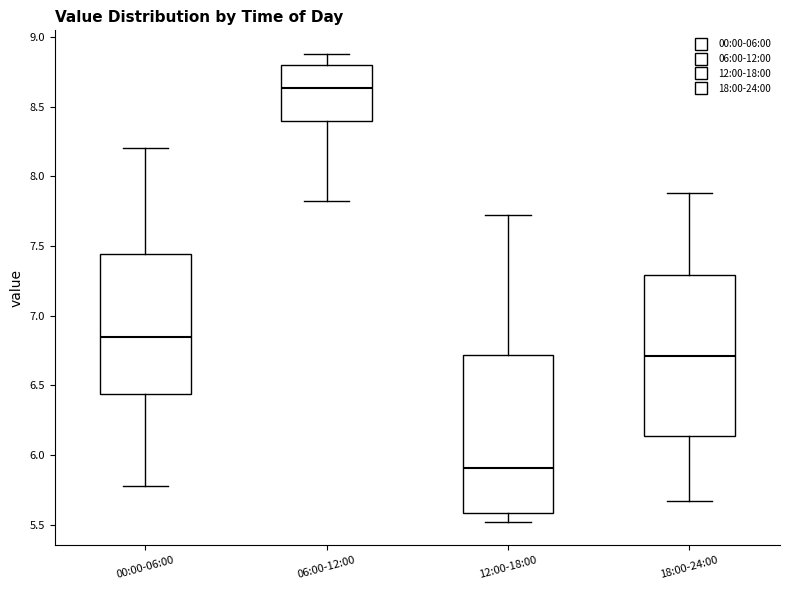

Where is the lower edge of the box for 12:00-18:00 on the y-axis? The values are not printed on the chart, so give them approximately, as read against the axis.

5.60